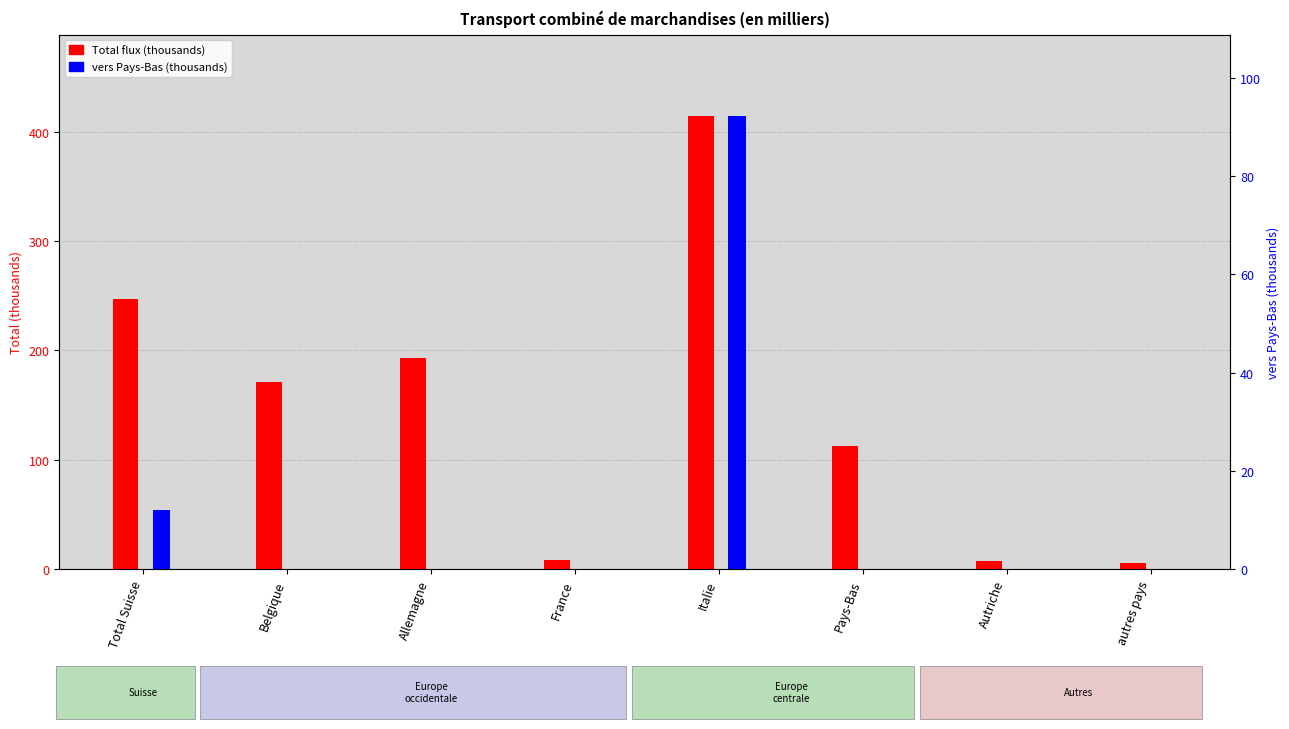

At which category is the sum across all series the highest?

Italie